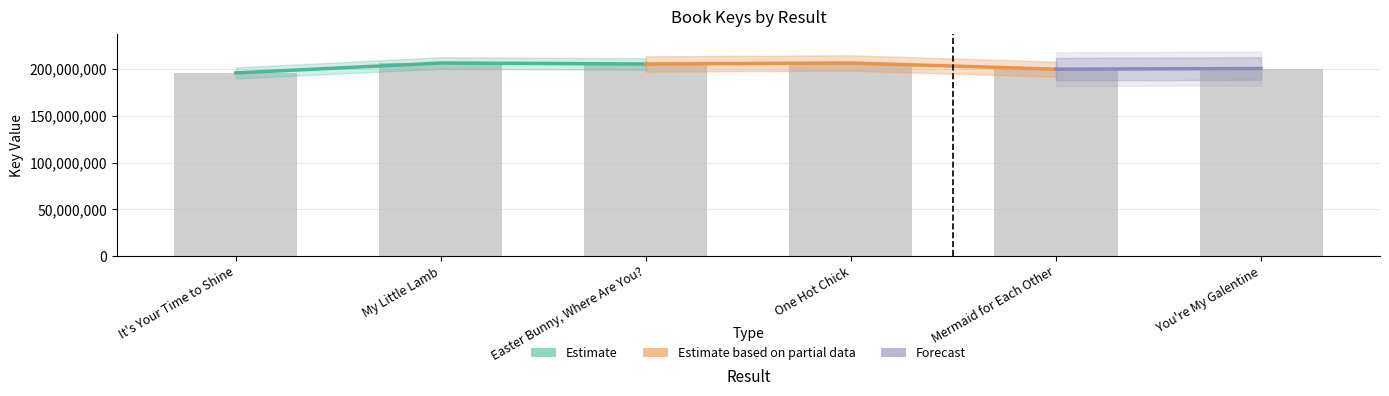

What is the change in value from Easter Bunny, Where Are You? to One Hot Chick?

+1040245